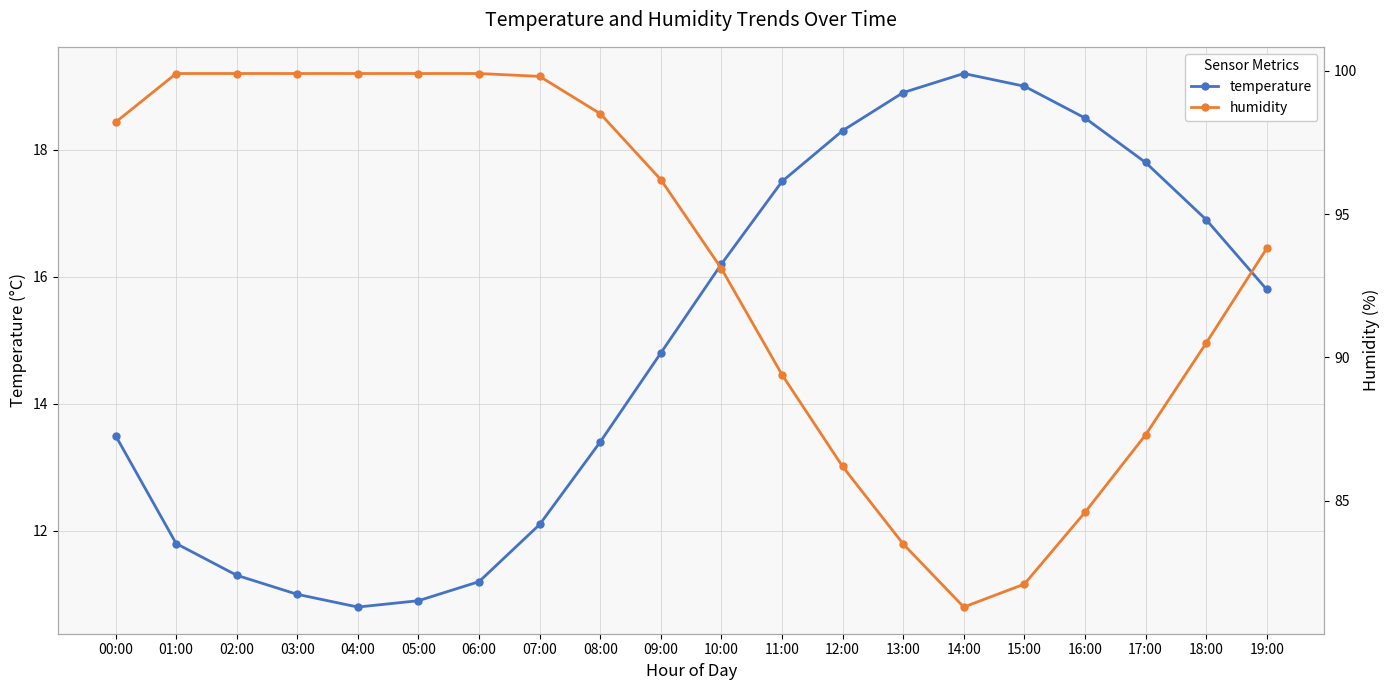

How many lines are shown in the chart?

2